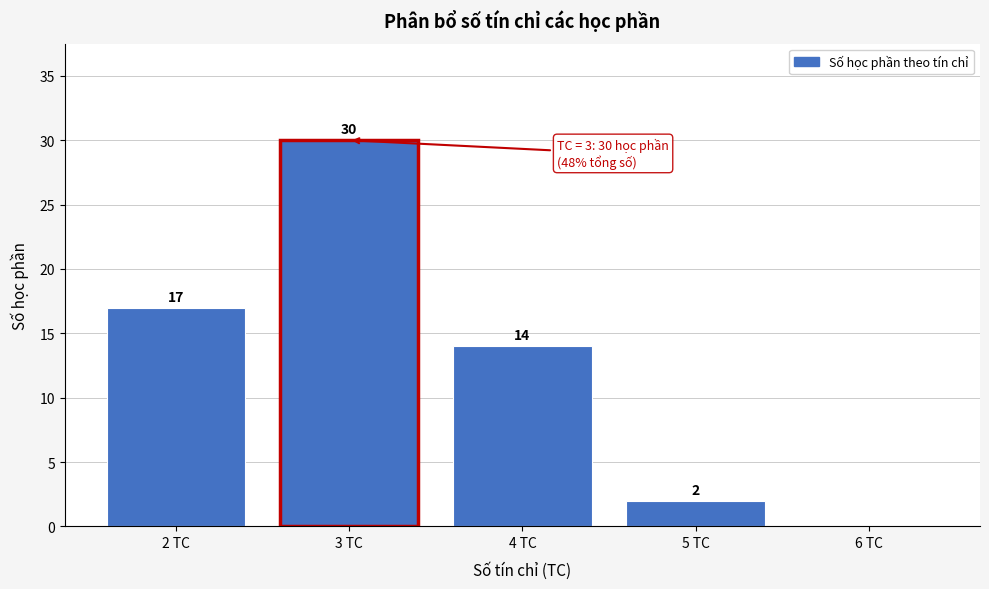

Which range on the x-axis has the tallest bar?

2.5 to 3.5